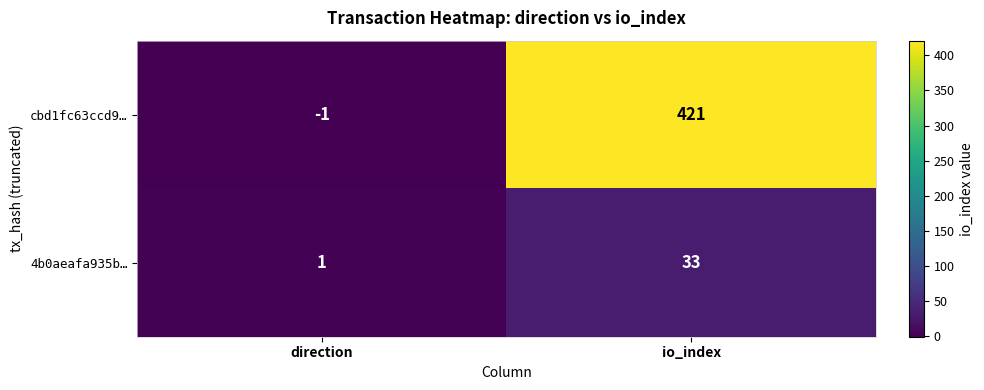

What is the highest value of the 4b0aeafa935b… series?

33